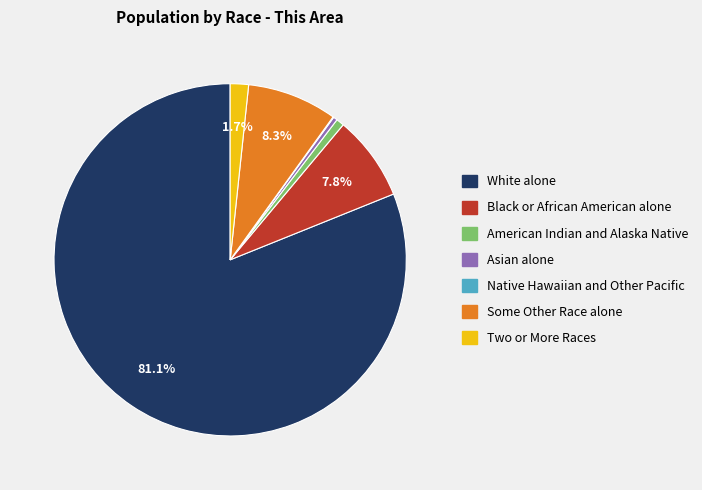

What is the majority slice?

White alone